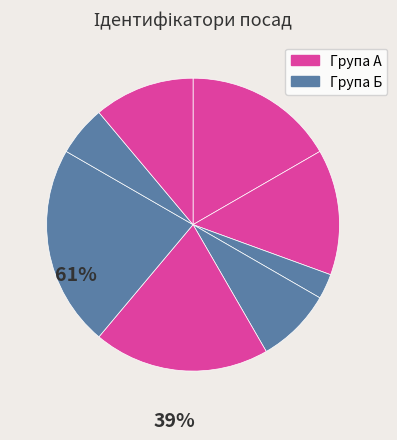

To the nearest percent, what is the difference between the largest and smallest slice percentages?

19%